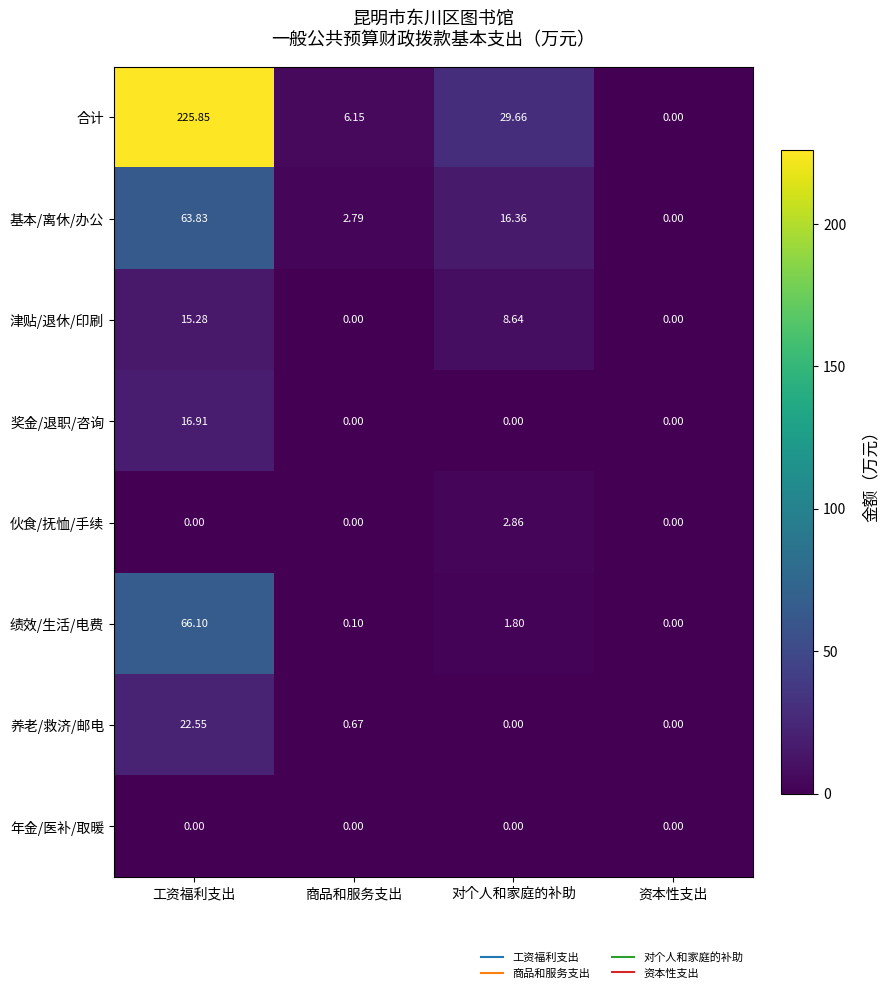

Rank the series by their maximum value, from highest to lowest.

合计, 绩效/生活/电费, 基本/离休/办公, 养老/救济/邮电, 奖金/退职/咨询, 津贴/退休/印刷, 伙食/抚恤/手续, 年金/医补/取暖